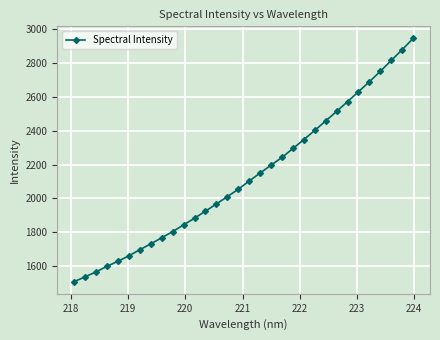

What is the average value?

2130.1